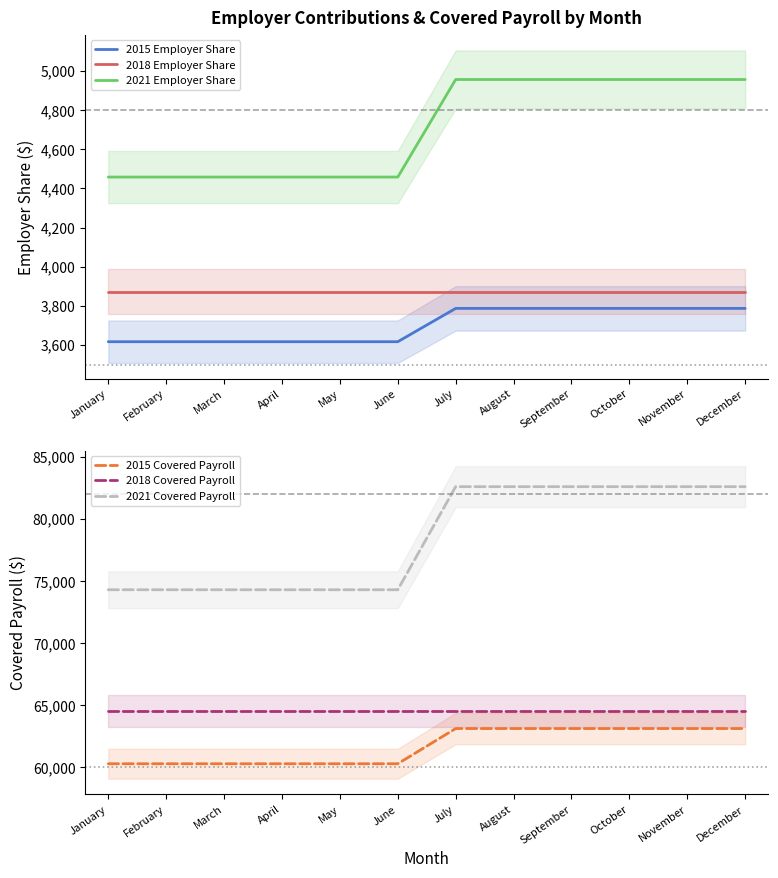

What is the total value across all series at January?

211050.4